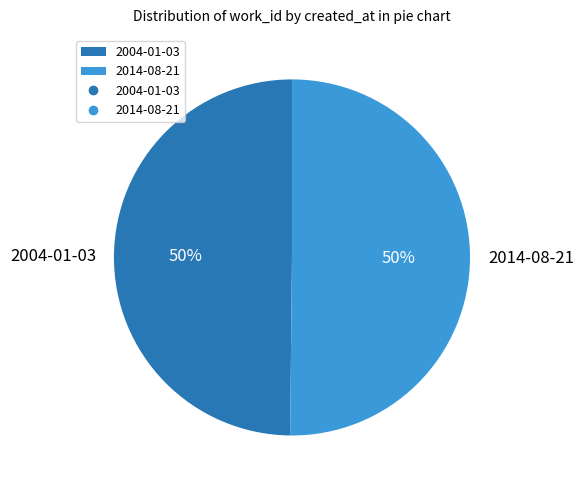

The 2014-08-21 slice represents 40% of the pie. True or false?

False